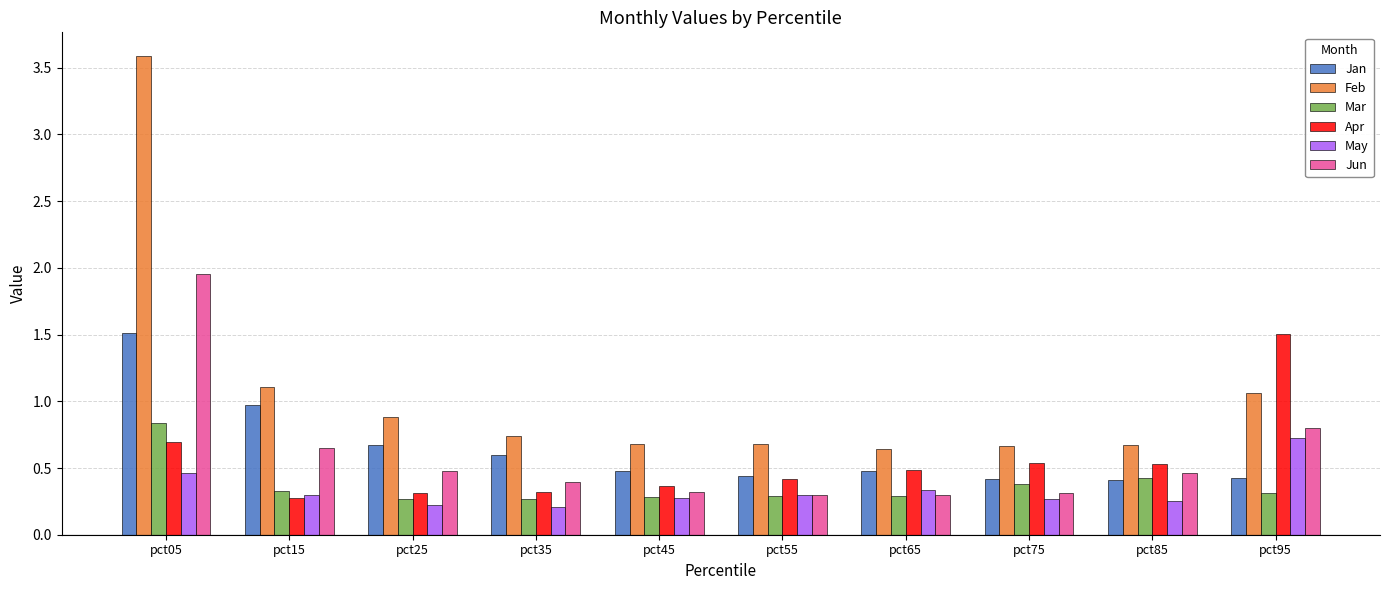

What is the total value across all series at pct75?

2.6